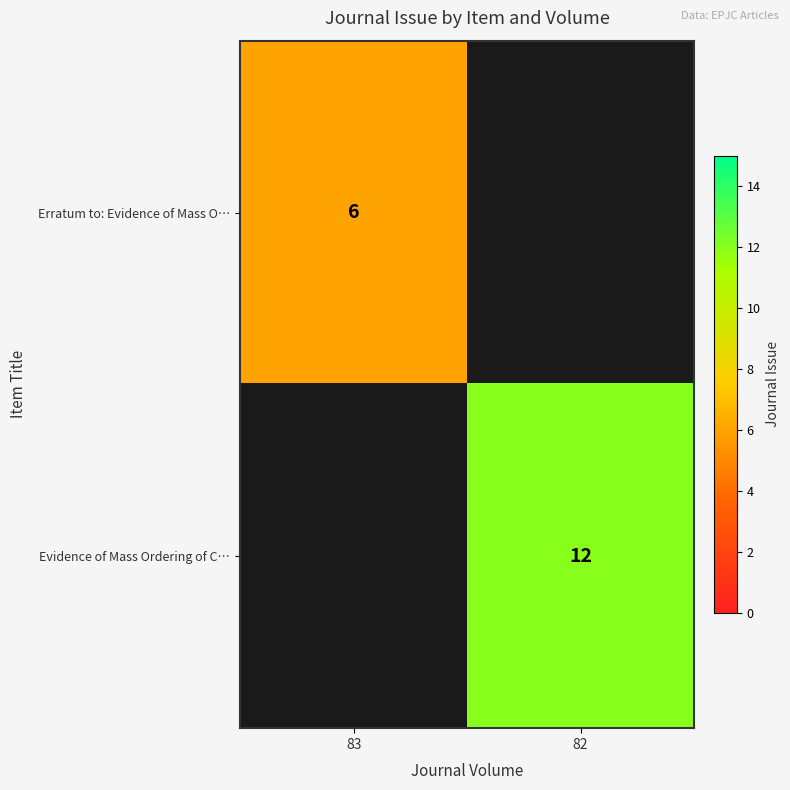

True or false: Evidence of Mass Ordering of C… has a value of 12 at 82.

True